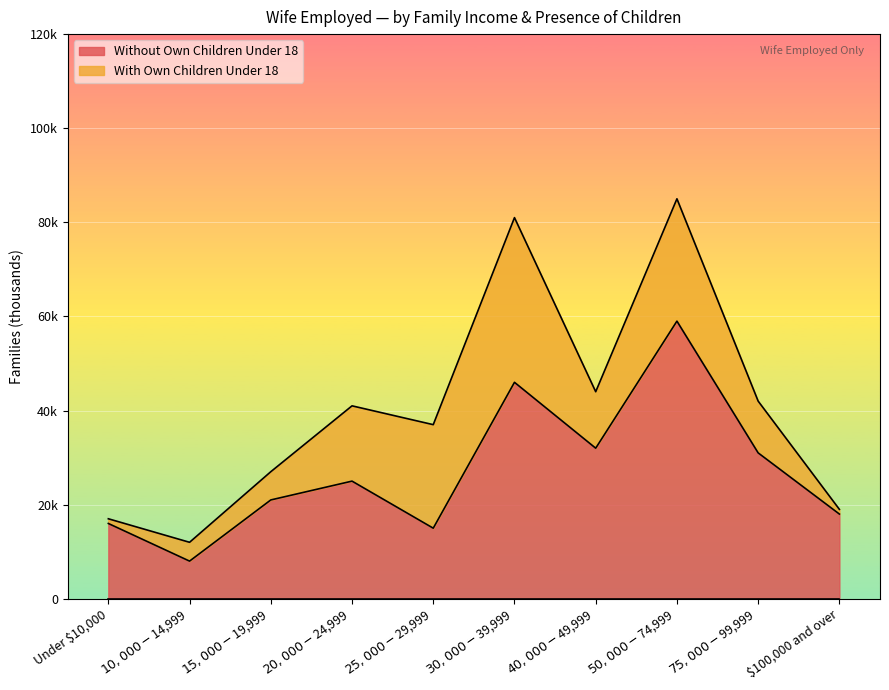

Reading left to right, extract all data points from this chart.

16	8	21	25	15	46	32	59	31	18